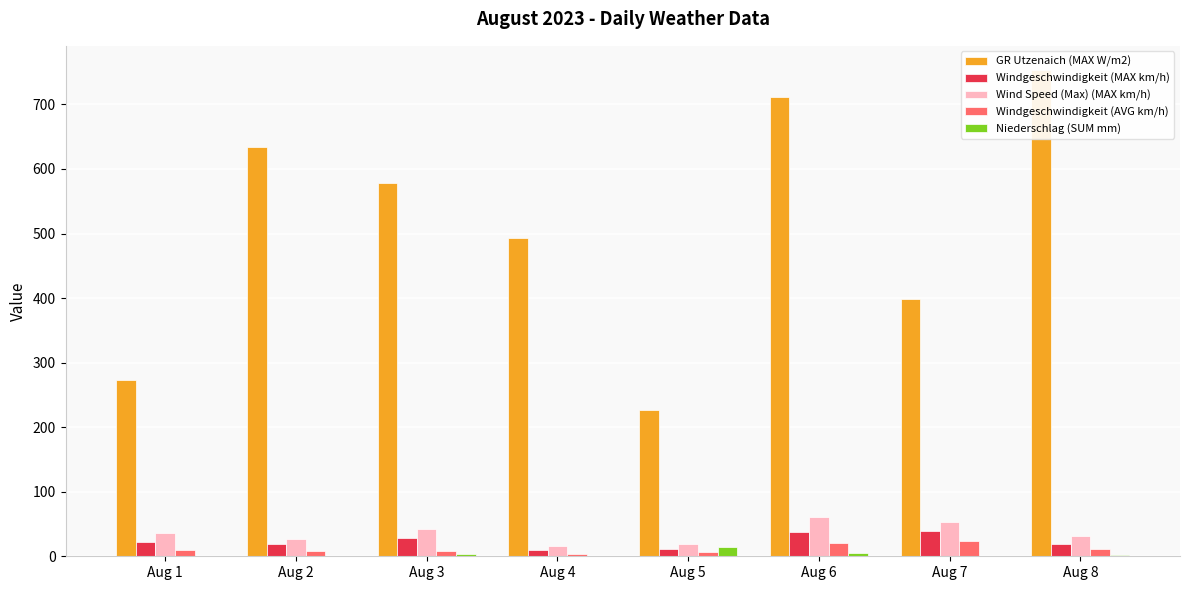

What are all the series names shown in the legend?

GR Utzenaich (MAX W/m2), Windgeschwindigkeit (MAX km/h), Wind Speed (Max) (MAX km/h), Windgeschwindigkeit (AVG km/h), Niederschlag (SUM mm)